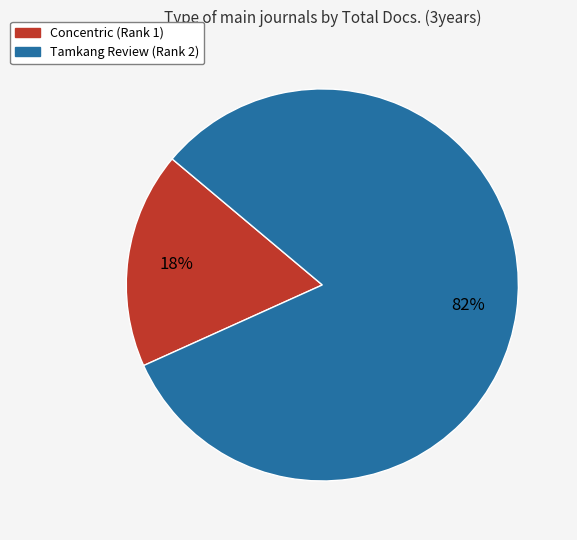

Approximately how many times larger is the value at Tamkang Review (Rank 2) compared to Concentric (Rank 1)?

4.6